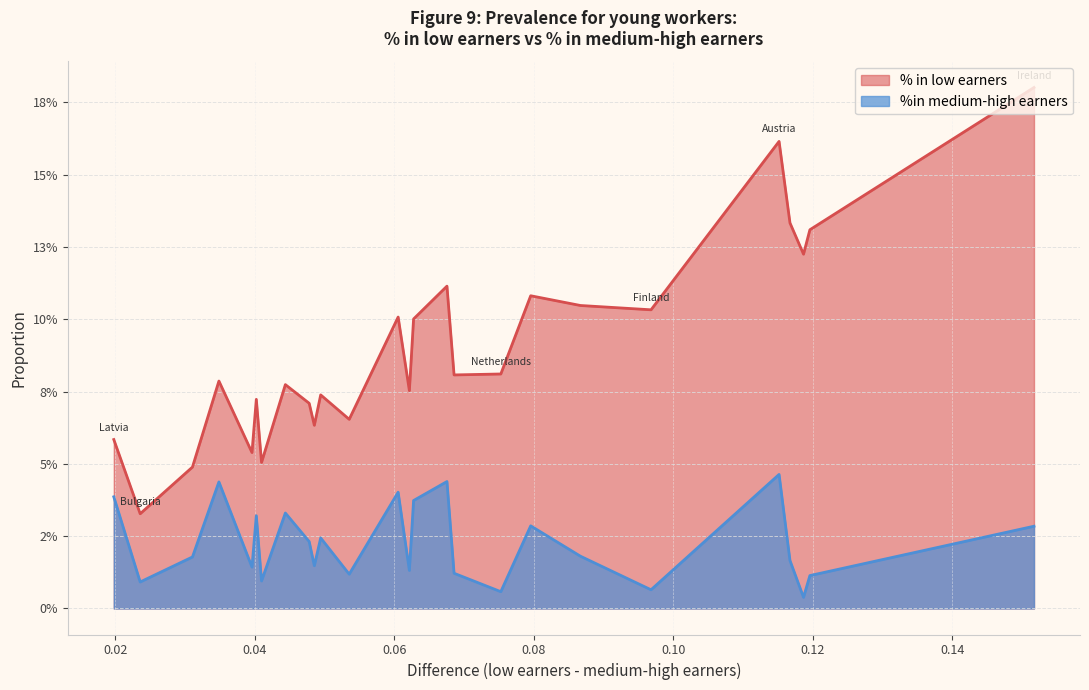

Between Netherlands and Slovenia, which series saw the biggest shift?

%in medium-high earners